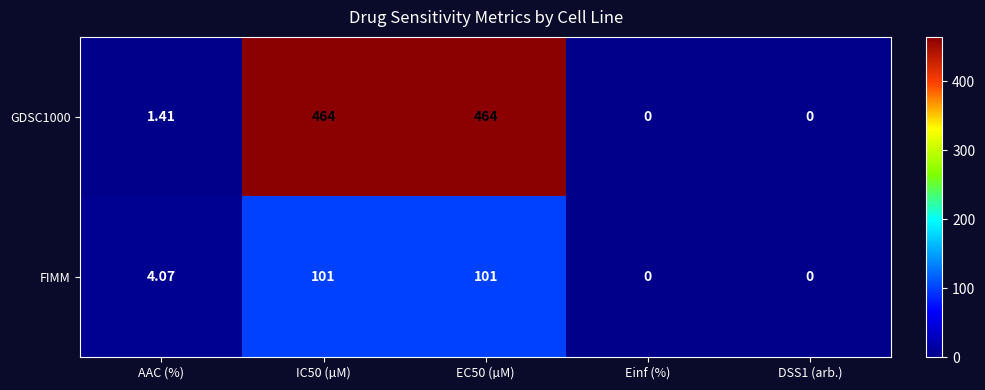

List the series in order of their overall mean, highest first.

GDSC1000, FIMM